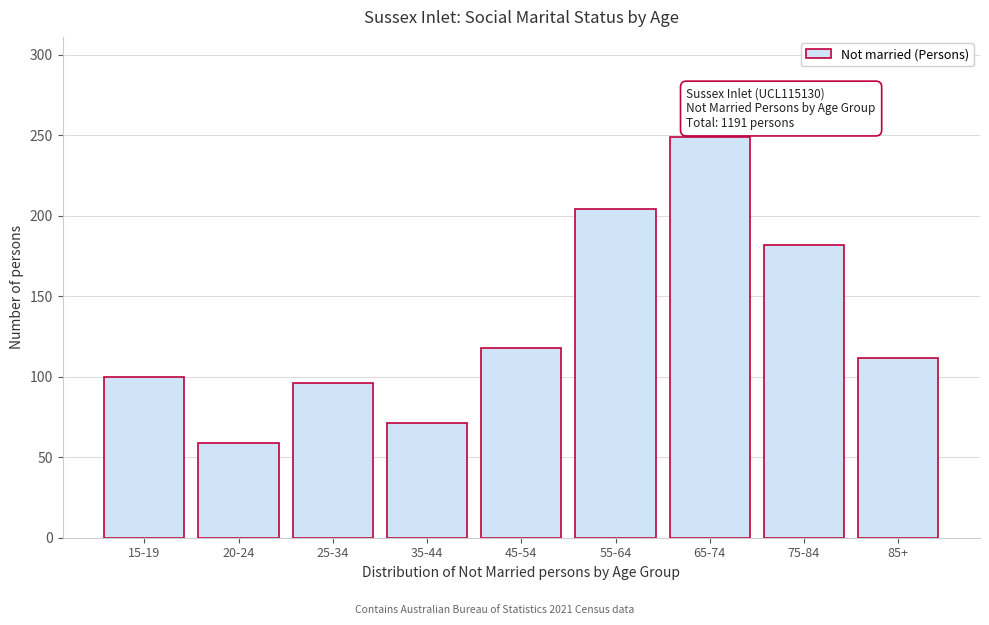

Reading right to left, what are all the values shown in this chart?

85+=112	75-84=182	65-74=249	55-64=204	45-54=118	35-44=71	25-34=96	20-24=59	15-19=100